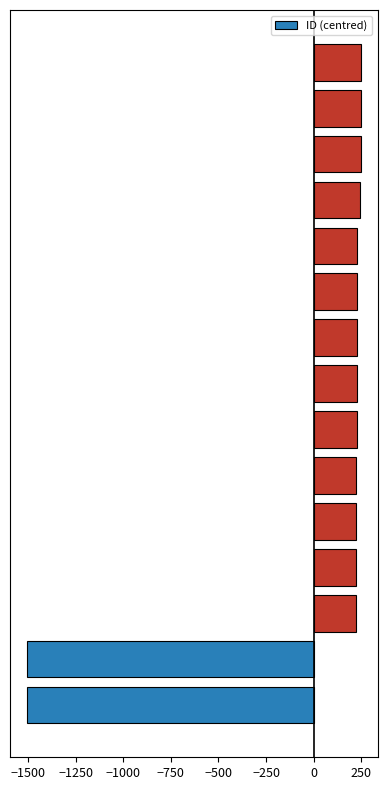

What is the maximum value shown in the chart?

247.6